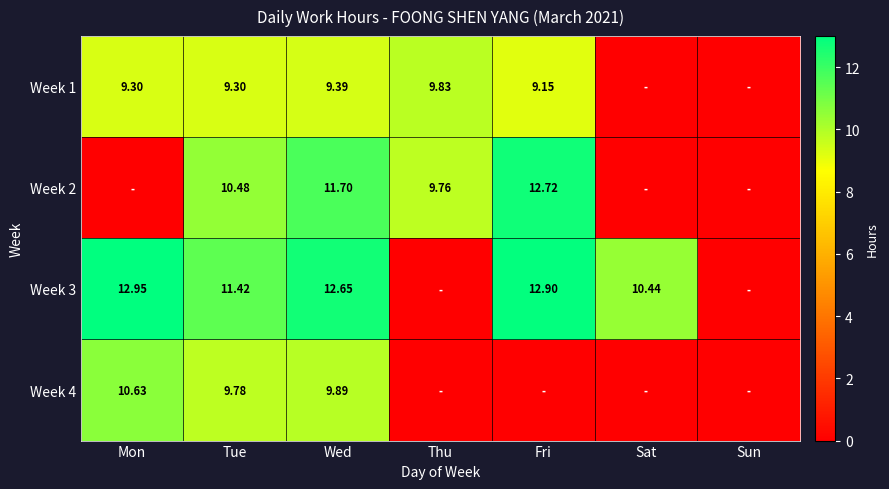

Which series has the largest total across all categories?

Week 3